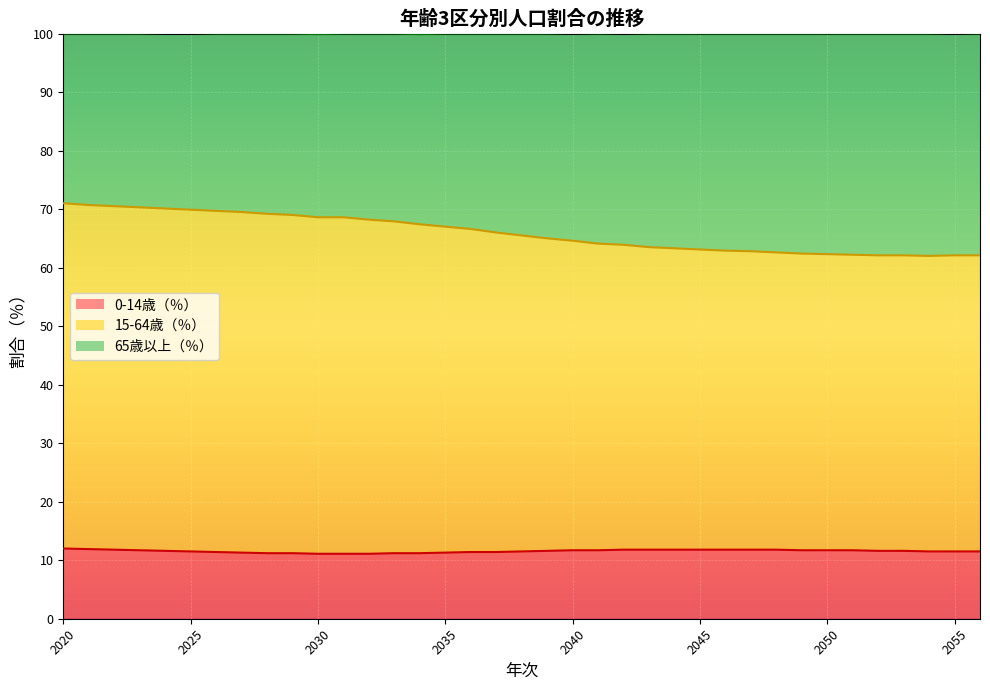

What is the sum of all 0-14歳（％） values?

427.3